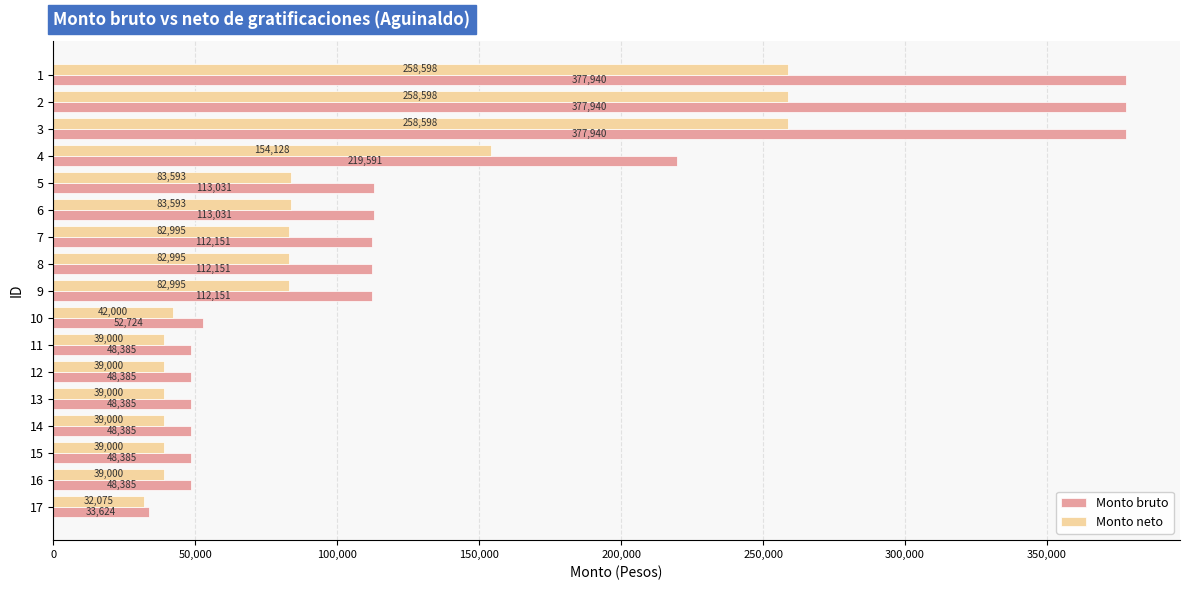

At which label is Monto neto closest to 145336?

4